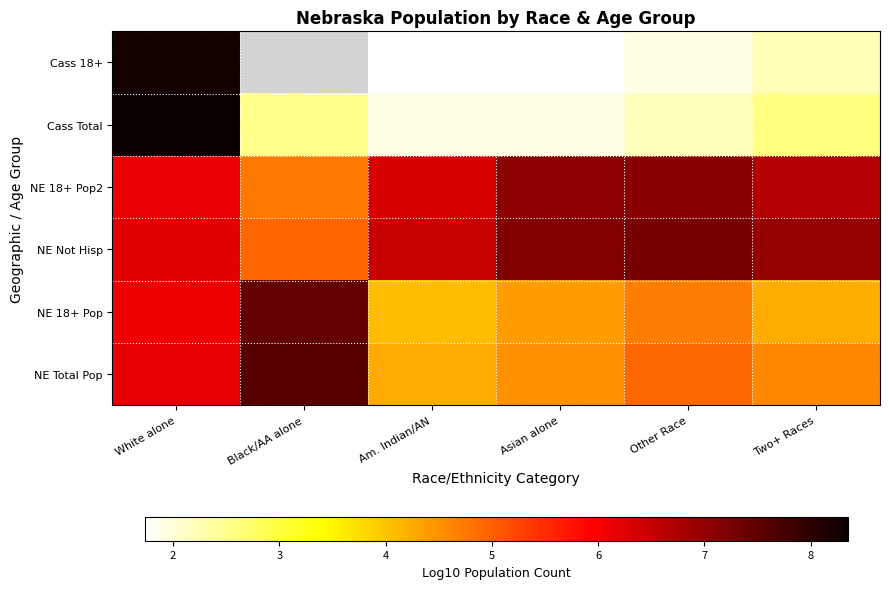

What is the difference between the maximum and minimum values in the NE Not Hisp series?

2.4